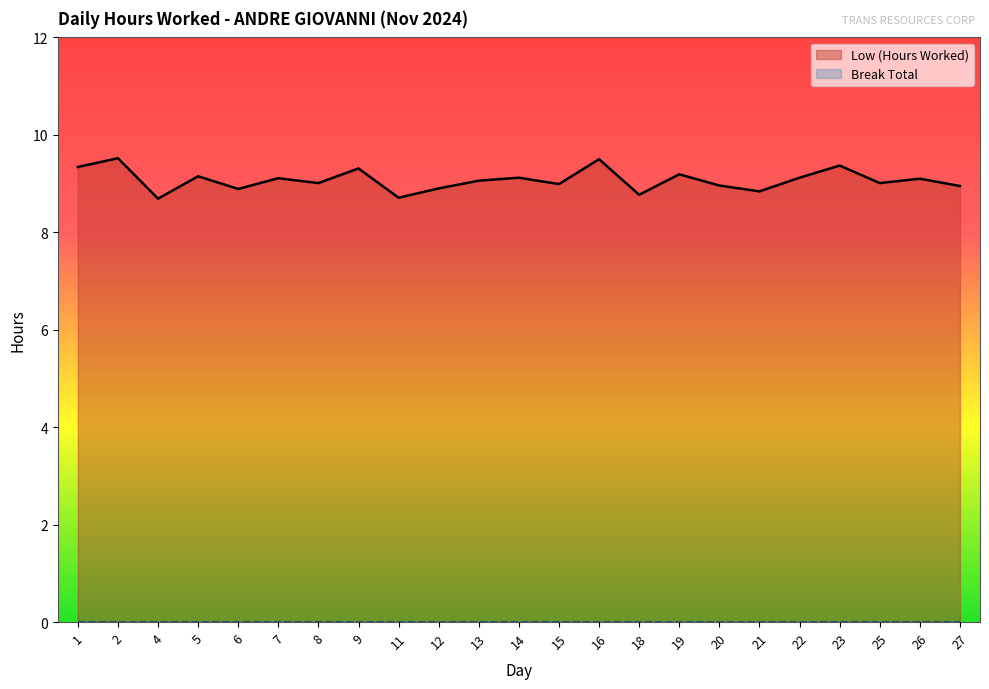

How many series are shown in this chart?

2